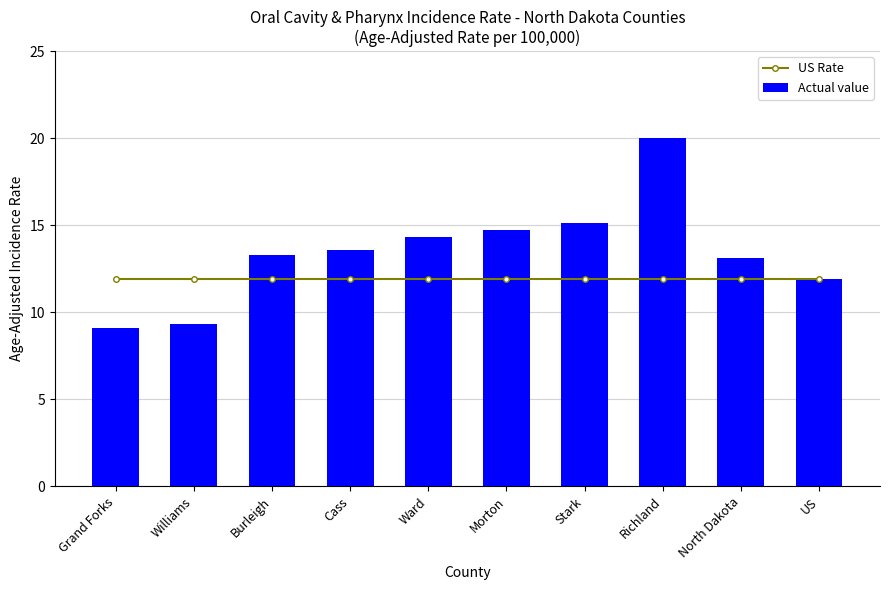

Where does the Actual value series first go above 13?

Burleigh